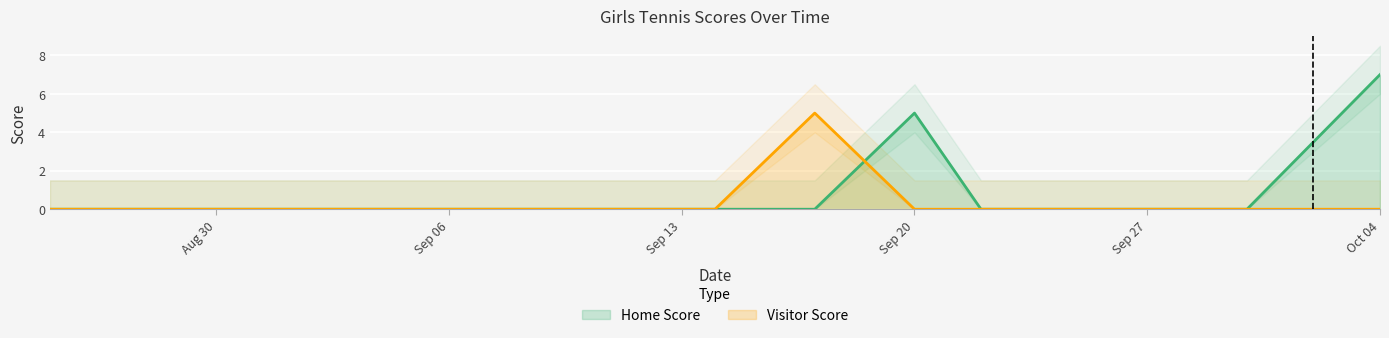

At how many categories does at least one series exceed 4?

3